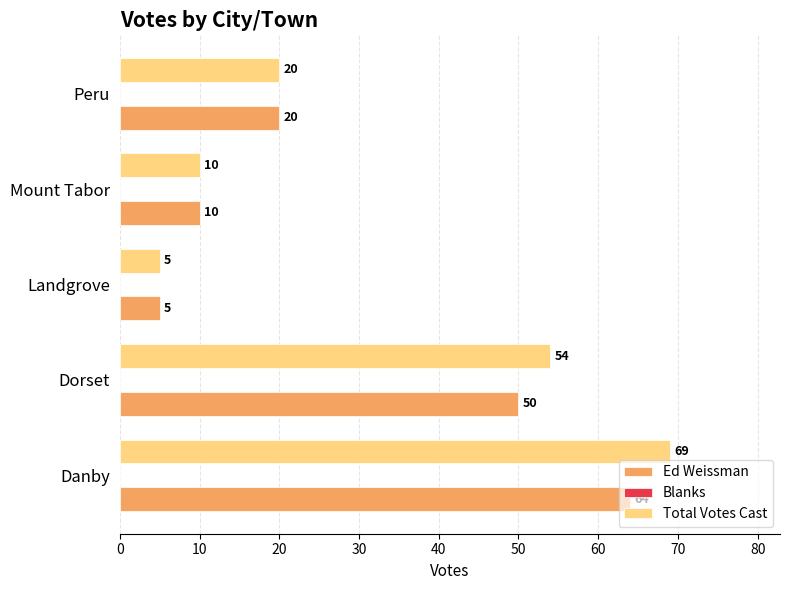

What is the difference between the Ed Weissman values at Peru and Landgrove?

15